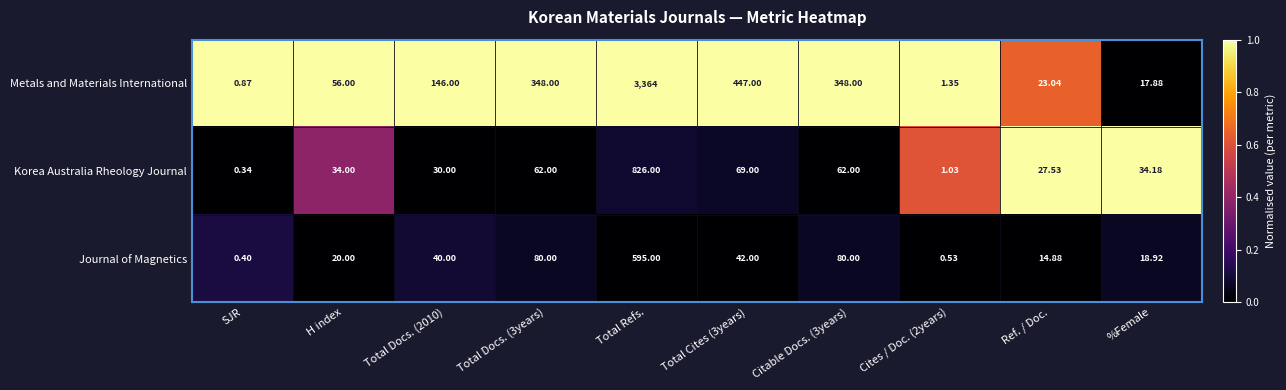

Rank the series by their maximum value, from highest to lowest.

Metals and Materials International, Korea Australia Rheology Journal, Journal of Magnetics